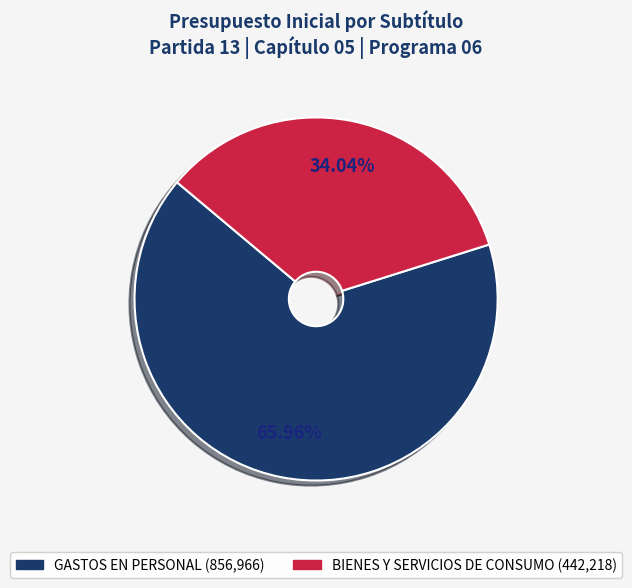

Does any single category account for the majority?

Yes